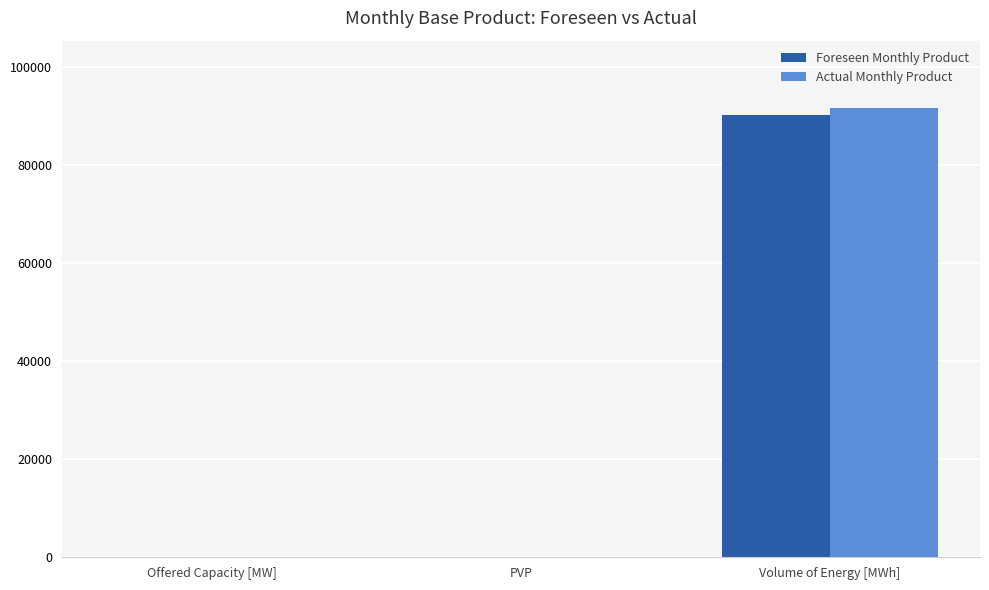

Between Offered Capacity [MW] and Volume of Energy [MWh], which series saw the biggest shift?

Actual Monthly Product